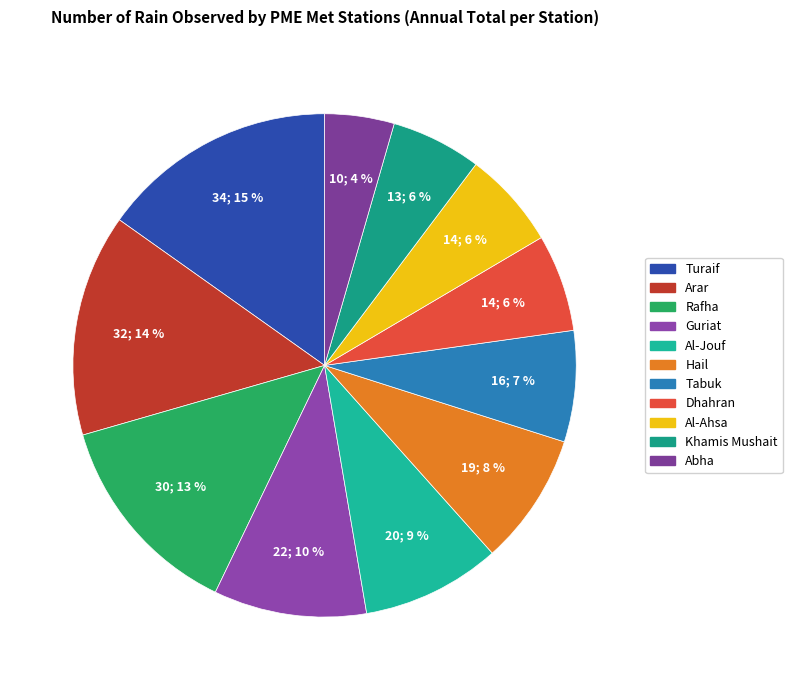

What is the change in value from Hail to Dhahran?

-5